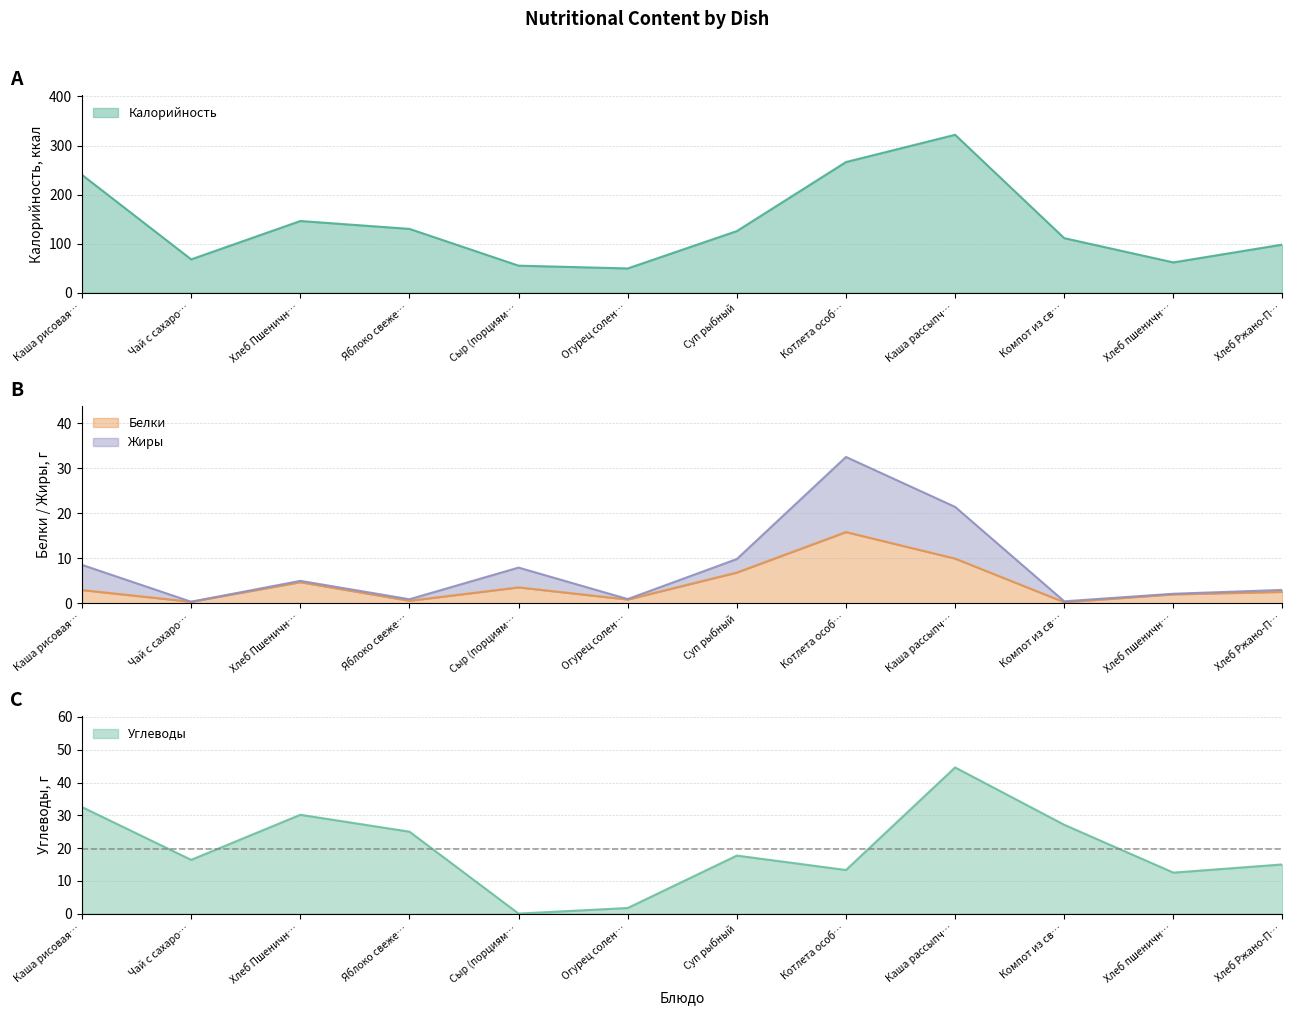

What are all the series names shown in the legend?

Калорийность, Белки, Жиры, Углеводы